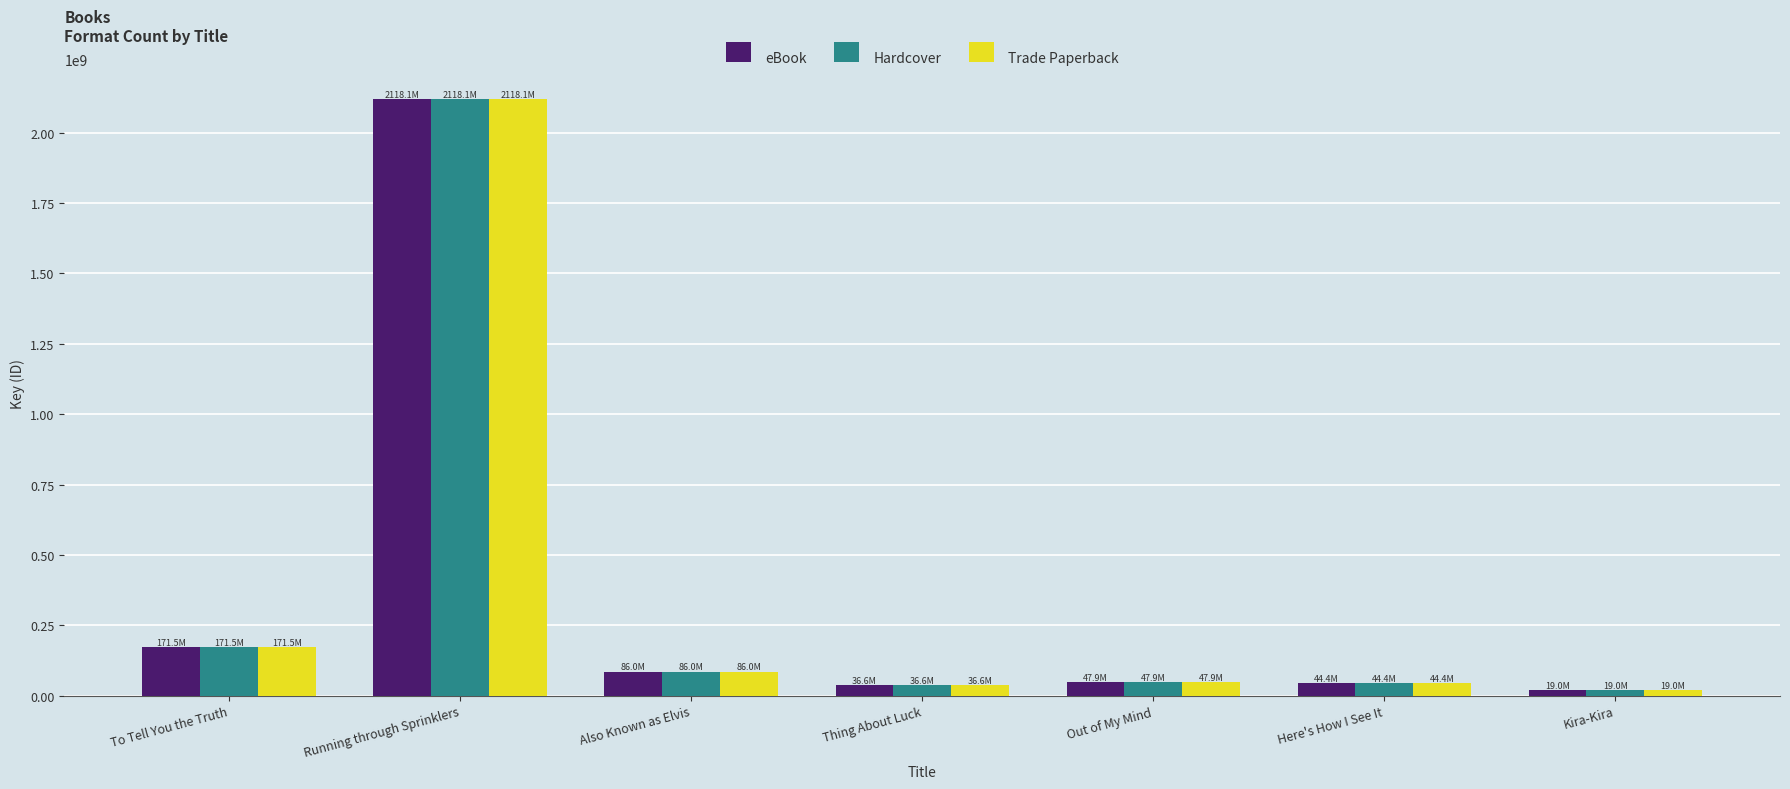

Where is eBook nearest to the value 1068546533?

To Tell You the Truth